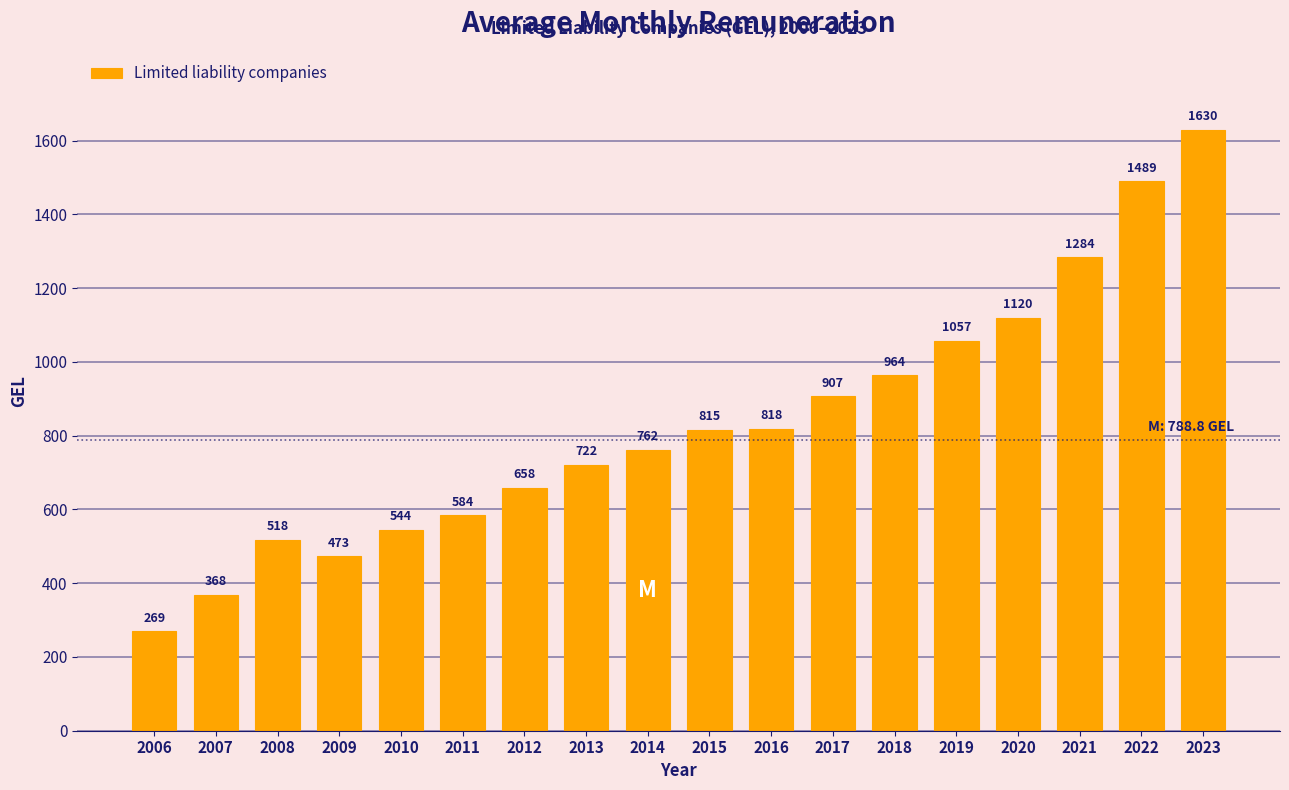

Approximately how many times larger is the value at 2016 compared to 2015?

1.0